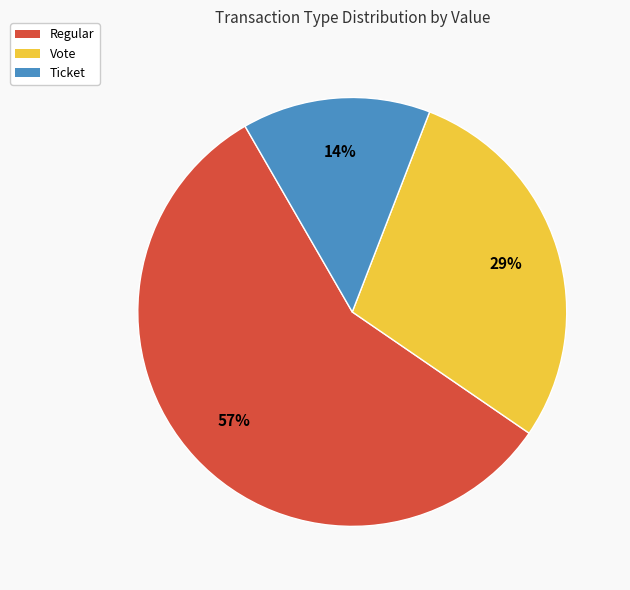

Rank the categories by value from lowest to highest.

Ticket, Vote, Regular